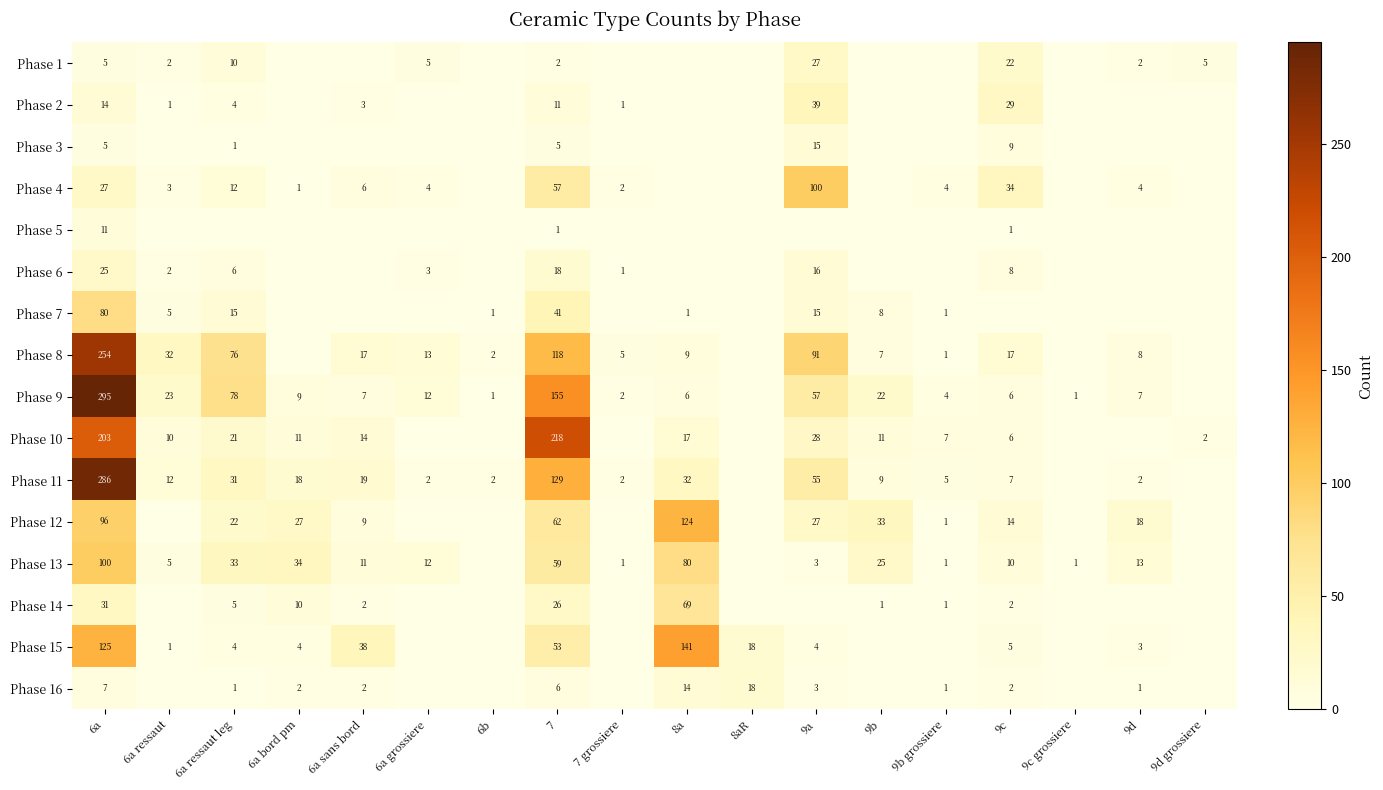

What is the difference between the Phase 9 values at 9a and 7 grossiere?

55